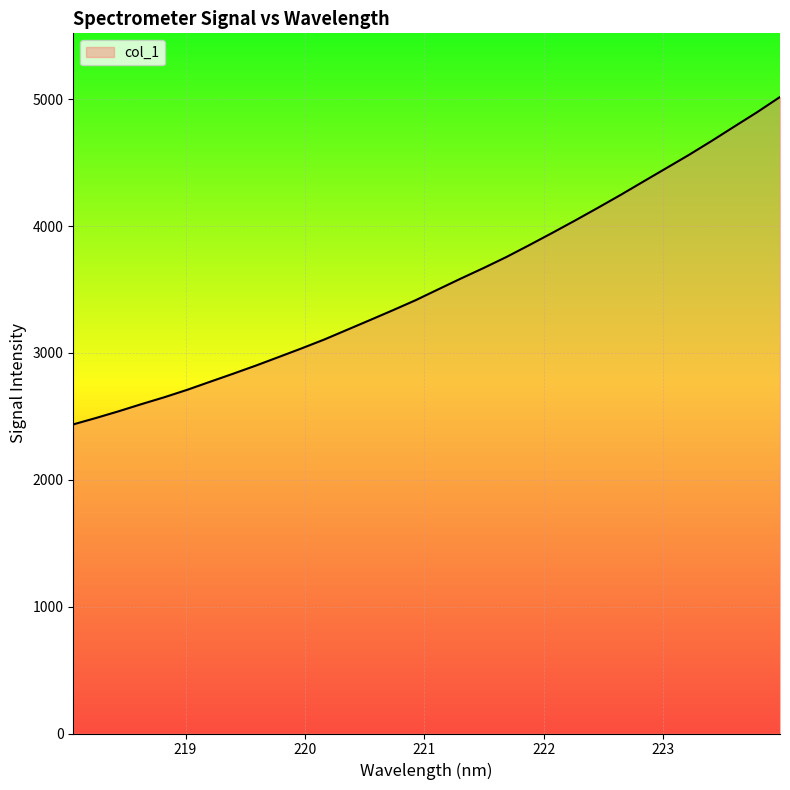

What is the maximum value shown in the chart?

5018.3